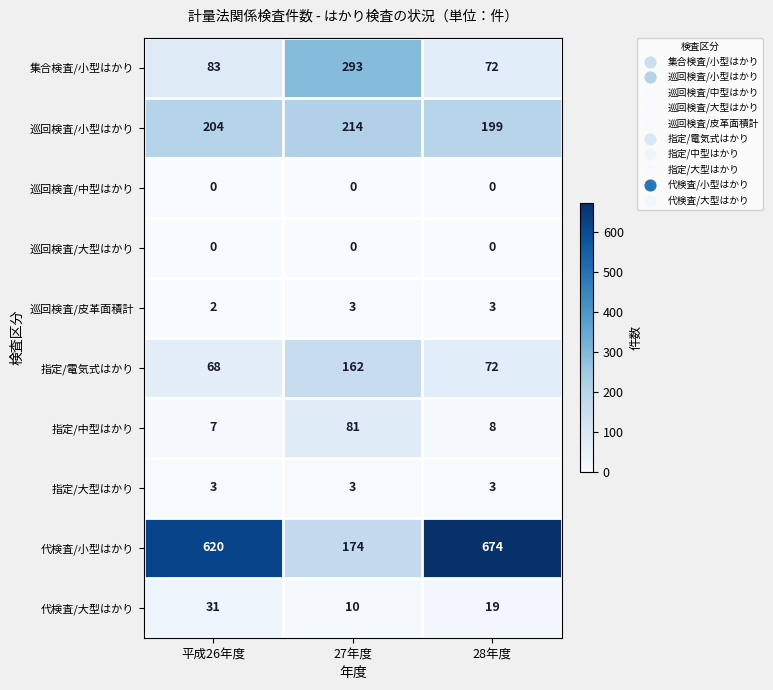

The value of 代検査/大型はかり at 28年度 is 19. True or false?

True